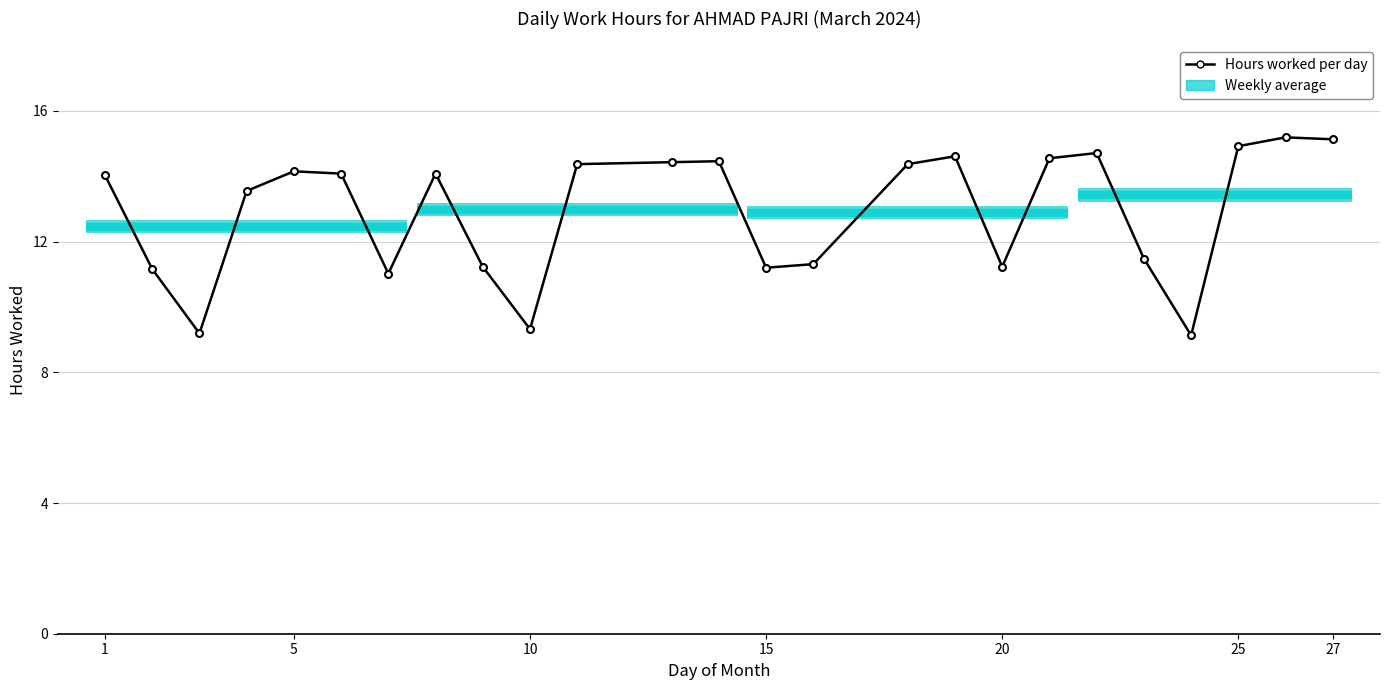

Where does the data first go above 14?

1